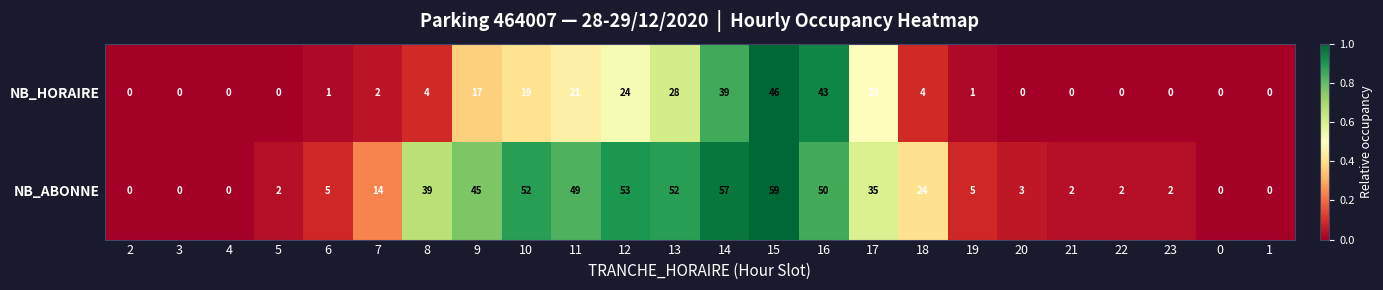

What is the maximum value shown in the chart?

59